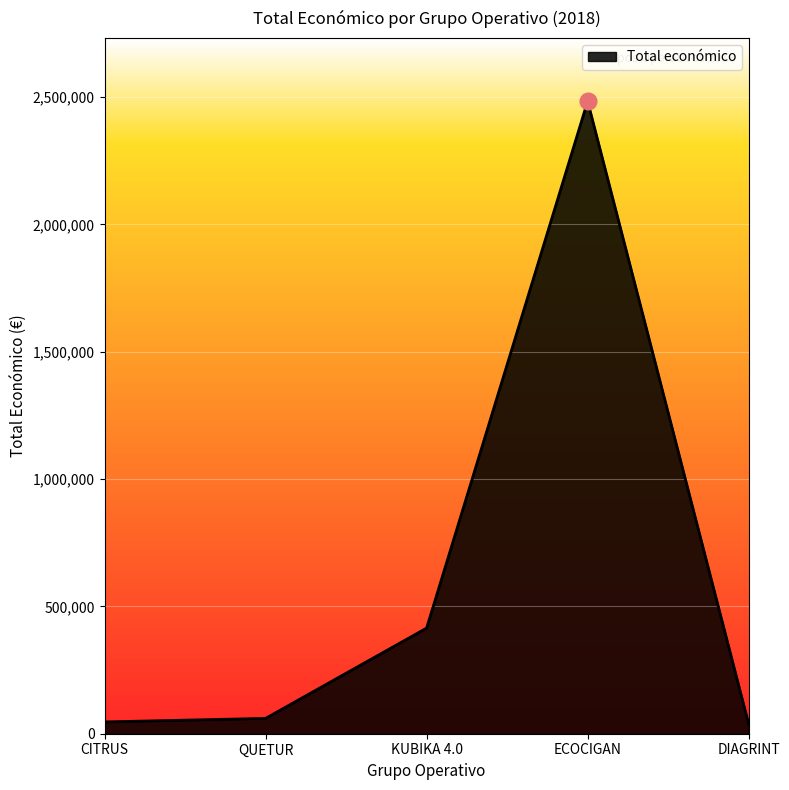

What is the ratio of the value at DIAGRINT to the value at KUBIKA 4.0?

0.1